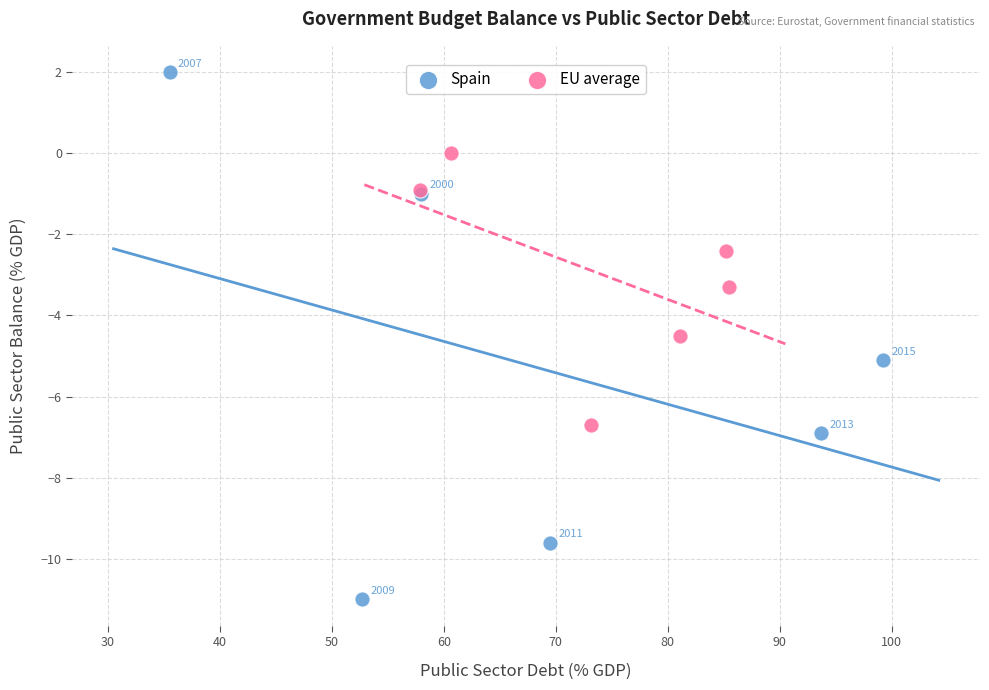

Which series contains the highest Y value?

Spain